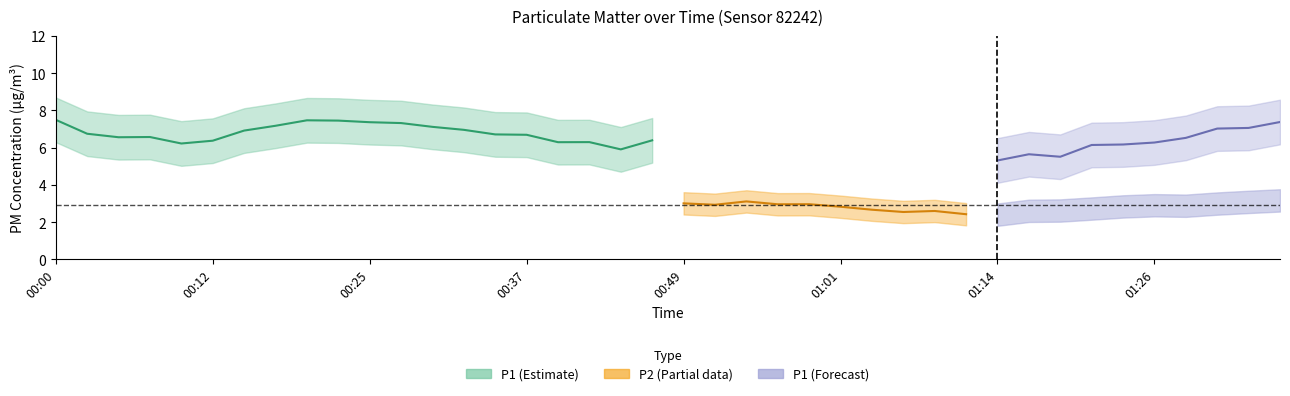

Between 00:27 and 00:49, which series saw the biggest shift?

P1